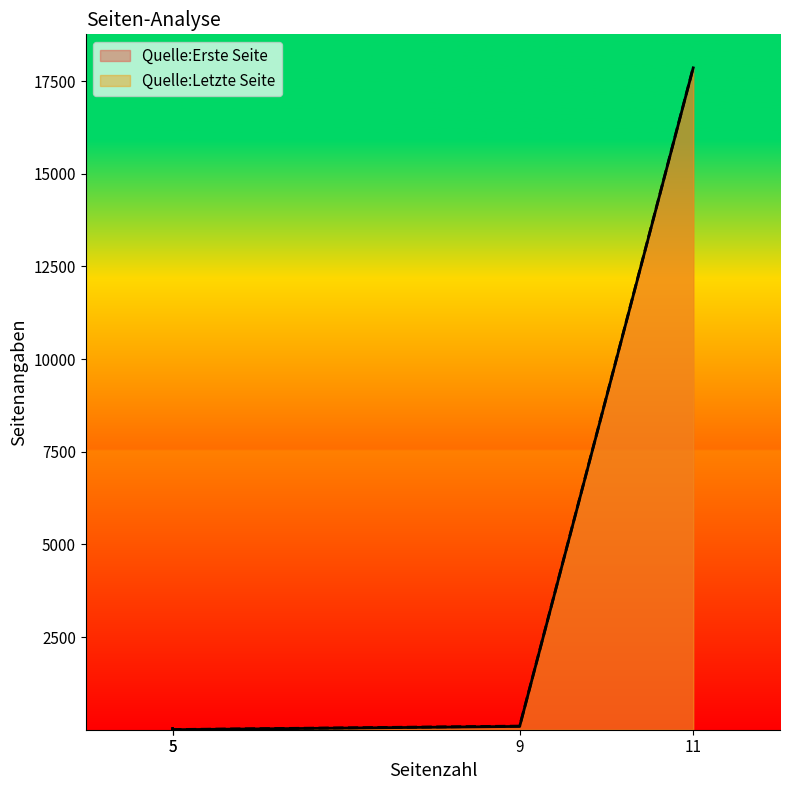

Which series changed the most between 5 and 5?

Quelle:Erste Seite